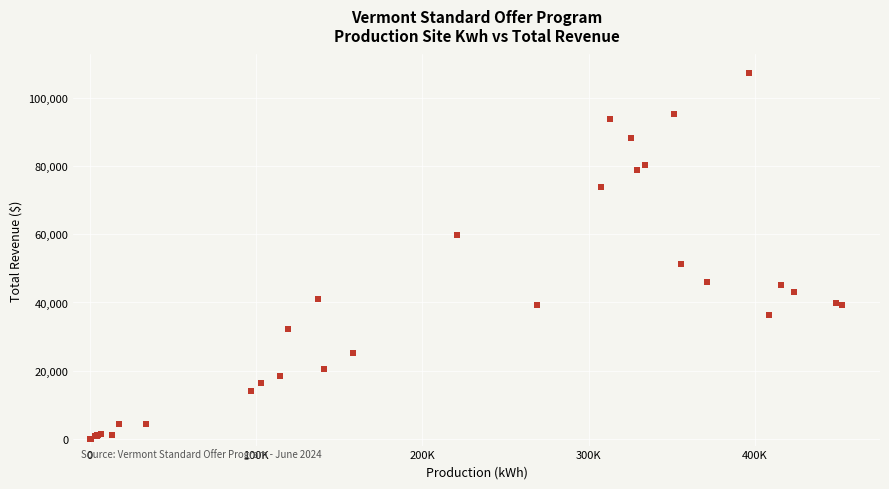

What Y value in the scatter plot is closest to 53703?

51211.4